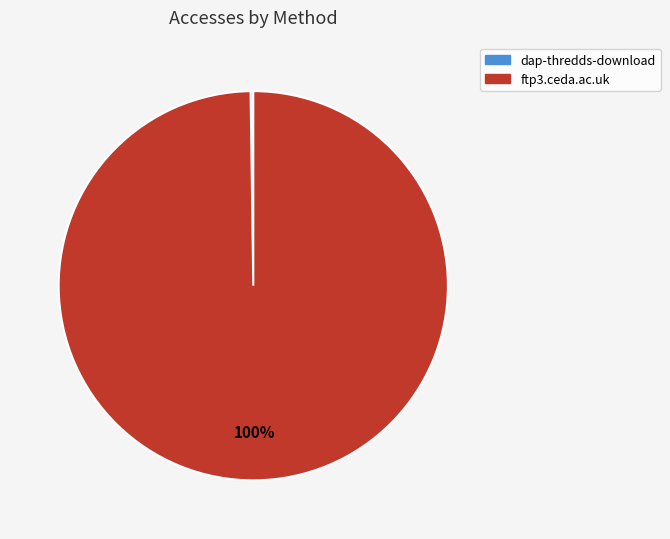

Which category has the biggest portion of the pie?

ftp3.ceda.ac.uk